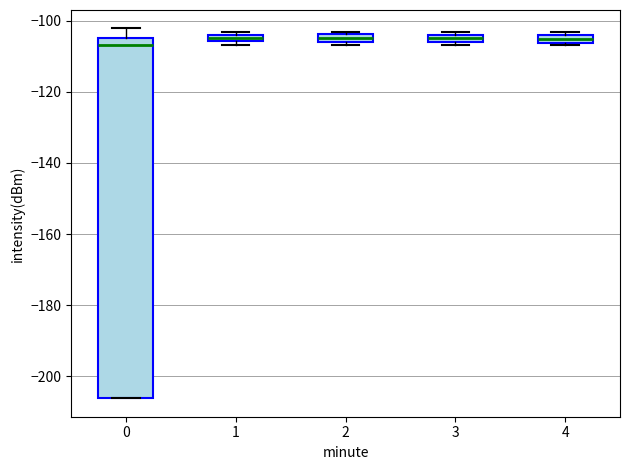

Which box is the tallest, from its lower edge to its upper edge?

0